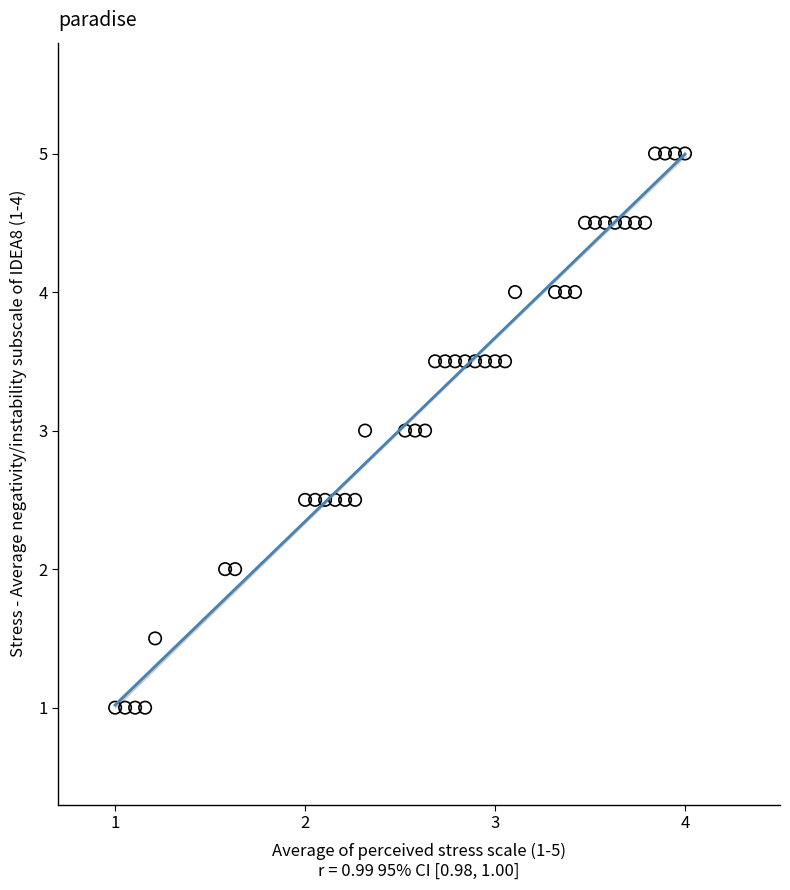

What is the range of X values (max minus min)?

3.0